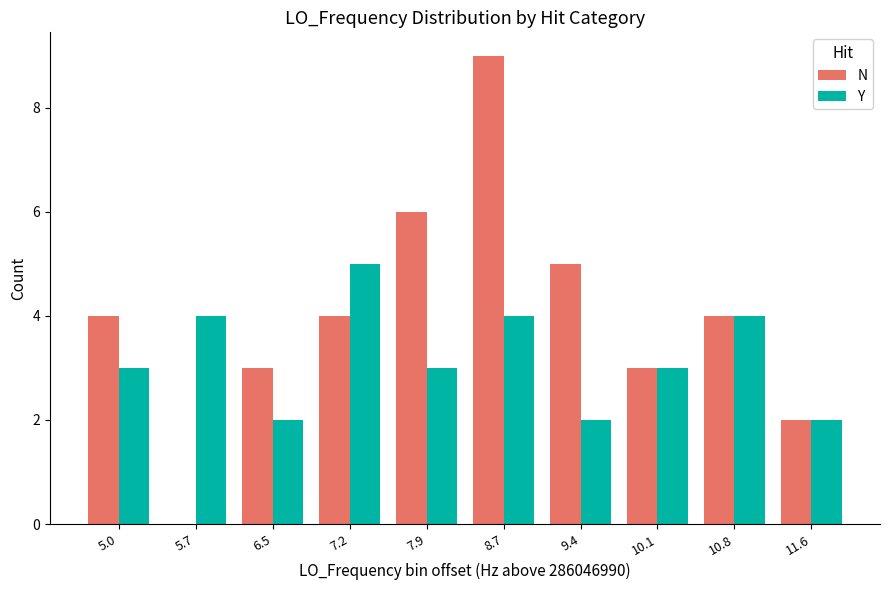

What is the sum of the N values at 8.7 and 6.5?

12